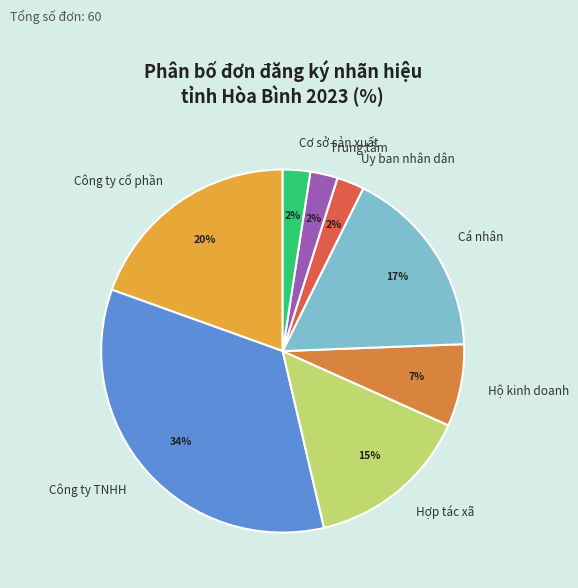

How many slices are in this pie chart?

8